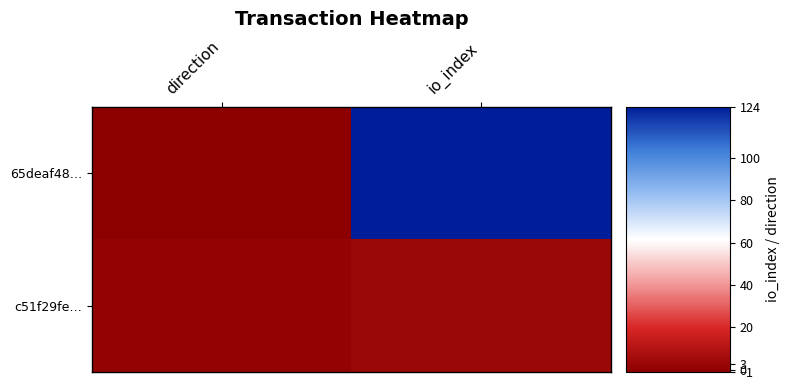

List the series in order of their overall mean, lowest first.

c51f29fe…, 65deaf48…